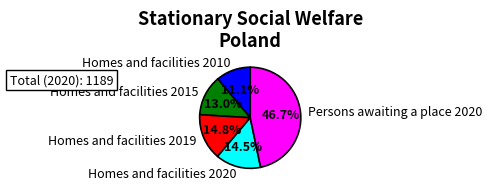

Which category has the biggest portion of the pie?

Persons awaiting a place 2020